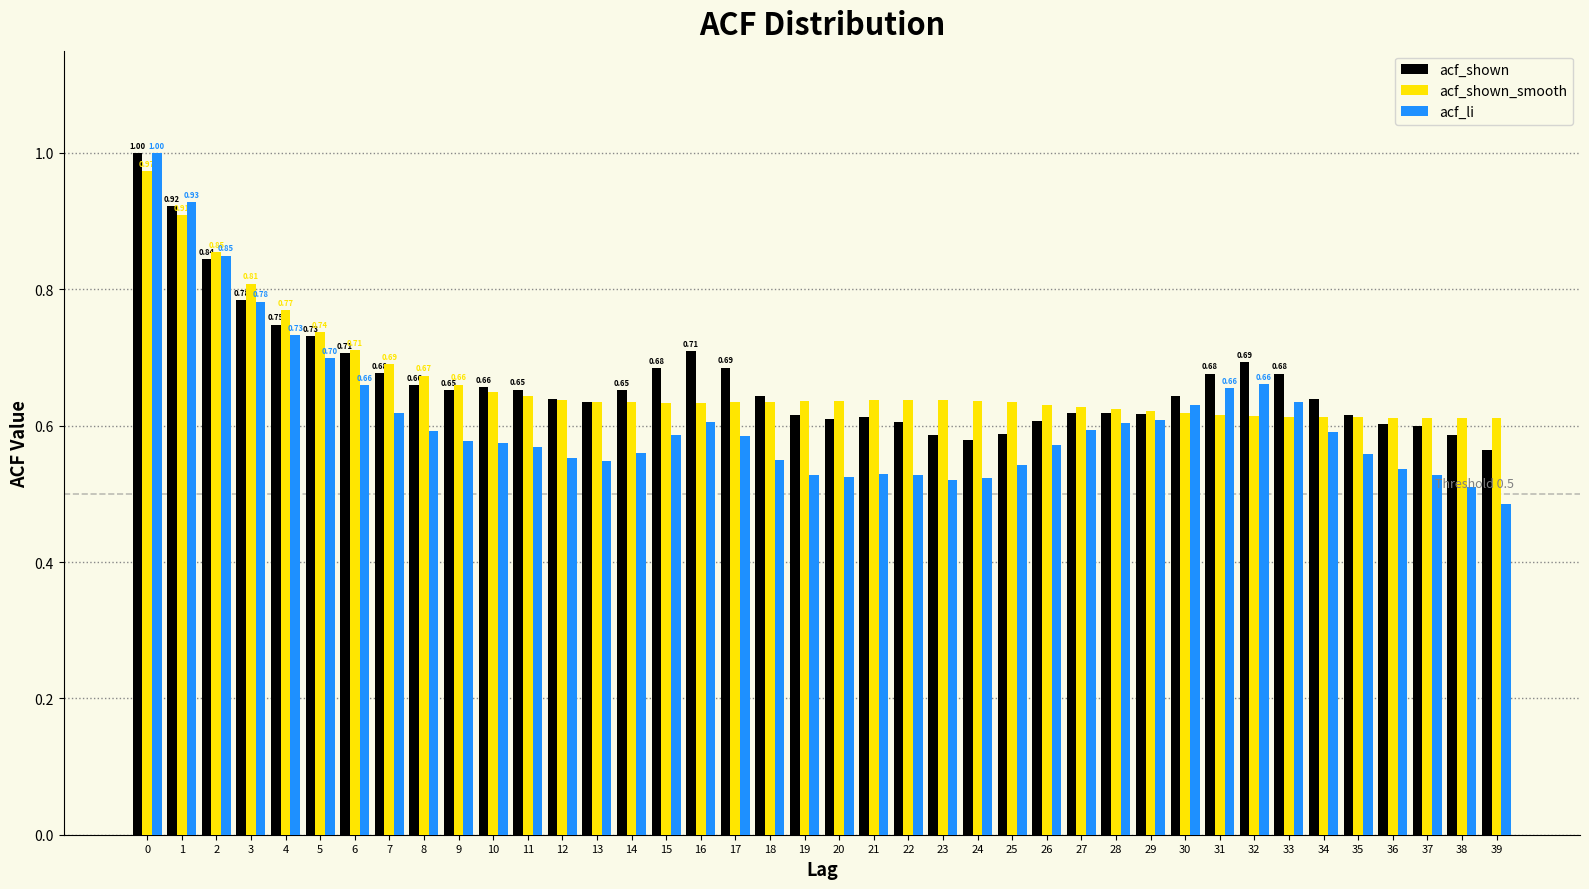

What is the total value across all series at 36?

1.8